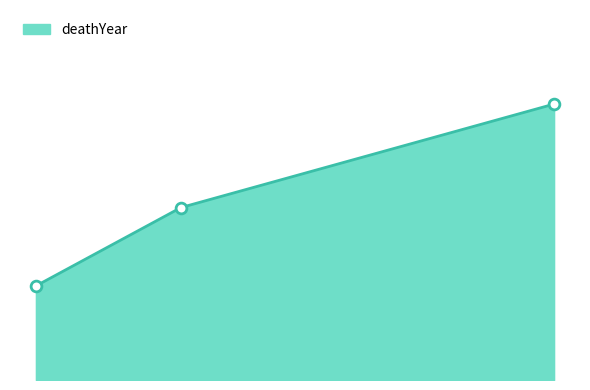

Is this an area chart (filled region under the line)?

Yes